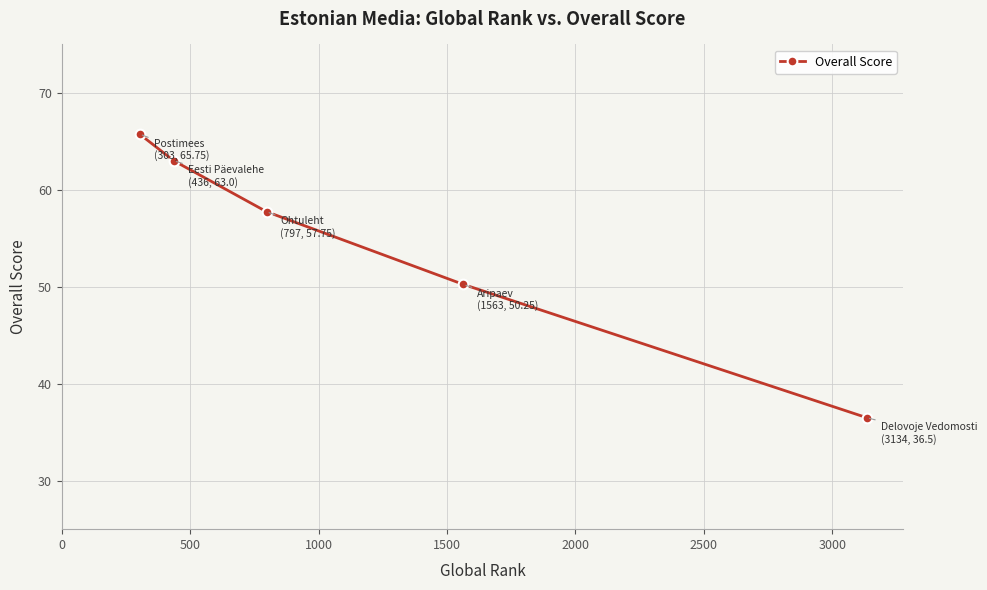

Does the chart display data point markers on the line(s)?

Yes